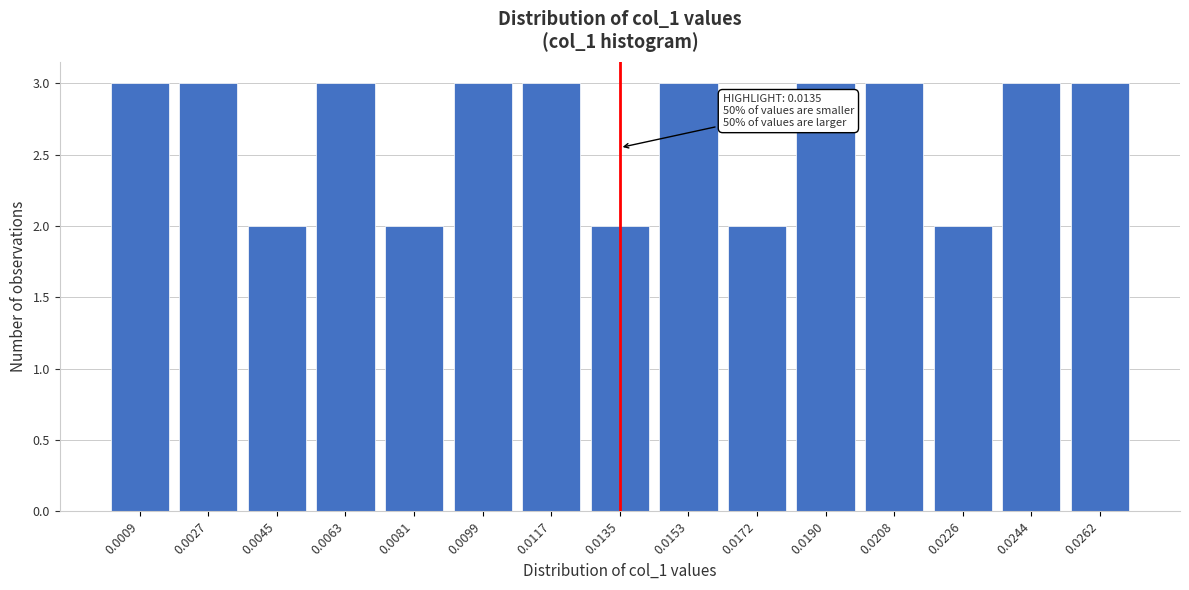

Reading left to right, extract all data points from this chart.

0.0009=3	0.0027=3	0.0045=2	0.0063=3	0.0081=2	0.0099=3	0.0117=3	0.0135=2	0.0153=3	0.0172=2	0.0190=3	0.0208=3	0.0226=2	0.0244=3	0.0262=3